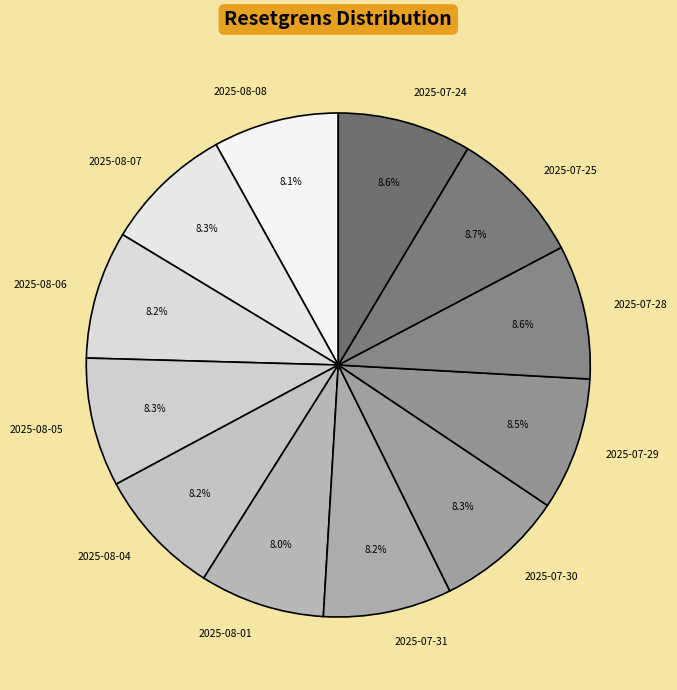

Is there a majority slice in this chart?

No